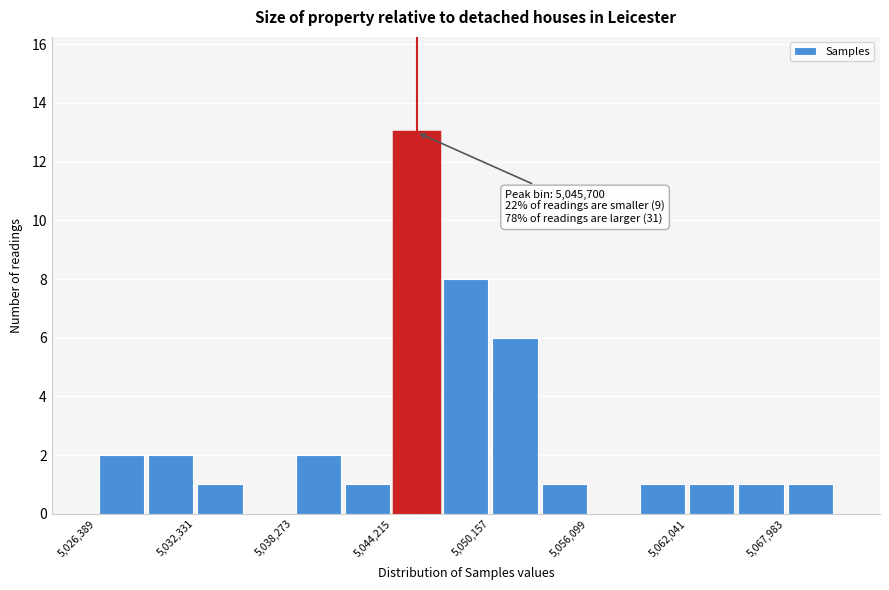

Around what value on the x-axis is the tallest bar? Give the approximate position of its centre, as read against the axis.

5046000